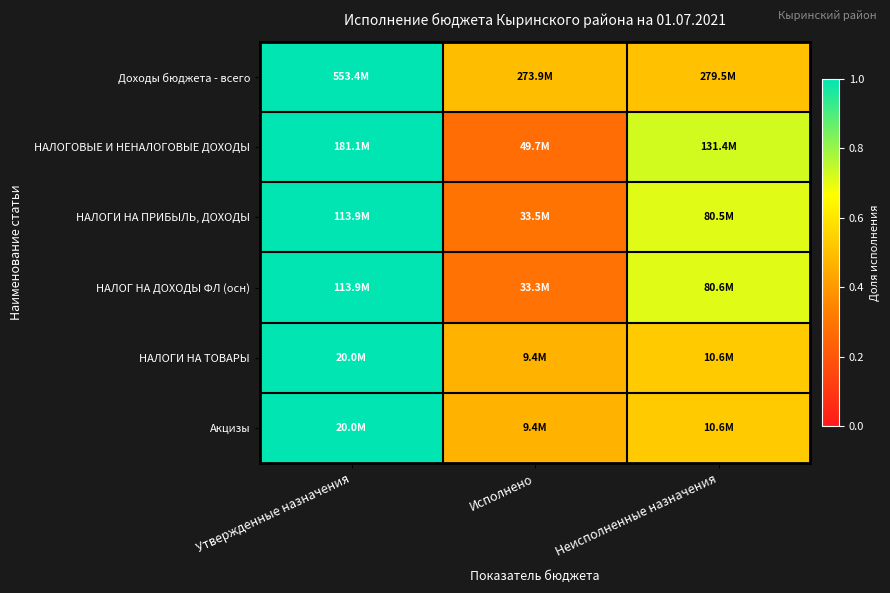

Reading left to right, what are all the values shown in this chart?

Доходы бюджета - всего: Утвержденные назначения=1.0	Исполнено=0.5	Неисполненные назначения=0.5
НАЛОГОВЫЕ И НЕНАЛОГОВЫЕ ДОХОДЫ: Утвержденные назначения=1.0	Исполнено=0.3	Неисполненные назначения=0.7
НАЛОГИ НА ПРИБЫЛЬ, ДОХОДЫ: Утвержденные назначения=1.0	Исполнено=0.3	Неисполненные назначения=0.7
НАЛОГ НА ДОХОДЫ ФЛ (осн): Утвержденные назначения=1.0	Исполнено=0.3	Неисполненные назначения=0.7
НАЛОГИ НА ТОВАРЫ: Утвержденные назначения=1.0	Исполнено=0.5	Неисполненные назначения=0.5
Акцизы: Утвержденные назначения=1.0	Исполнено=0.5	Неисполненные назначения=0.5